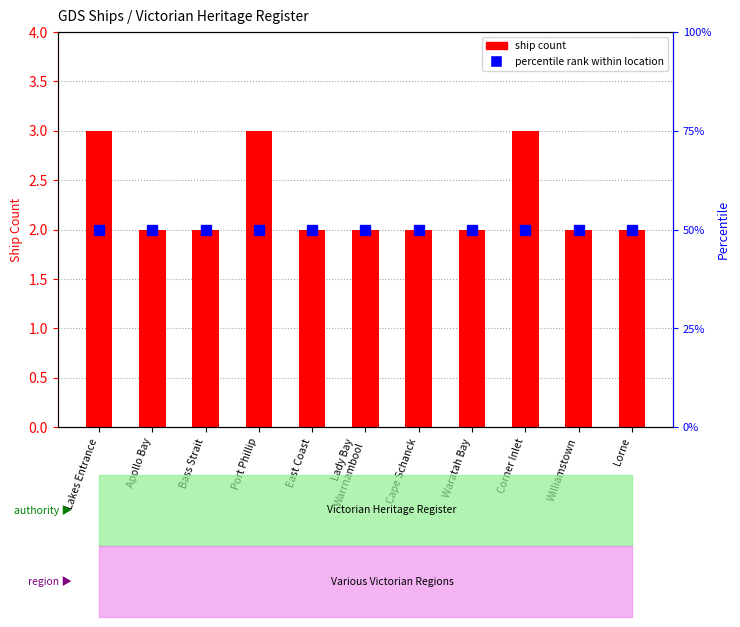

What is the label of the 11th bar from the left?

Lorne